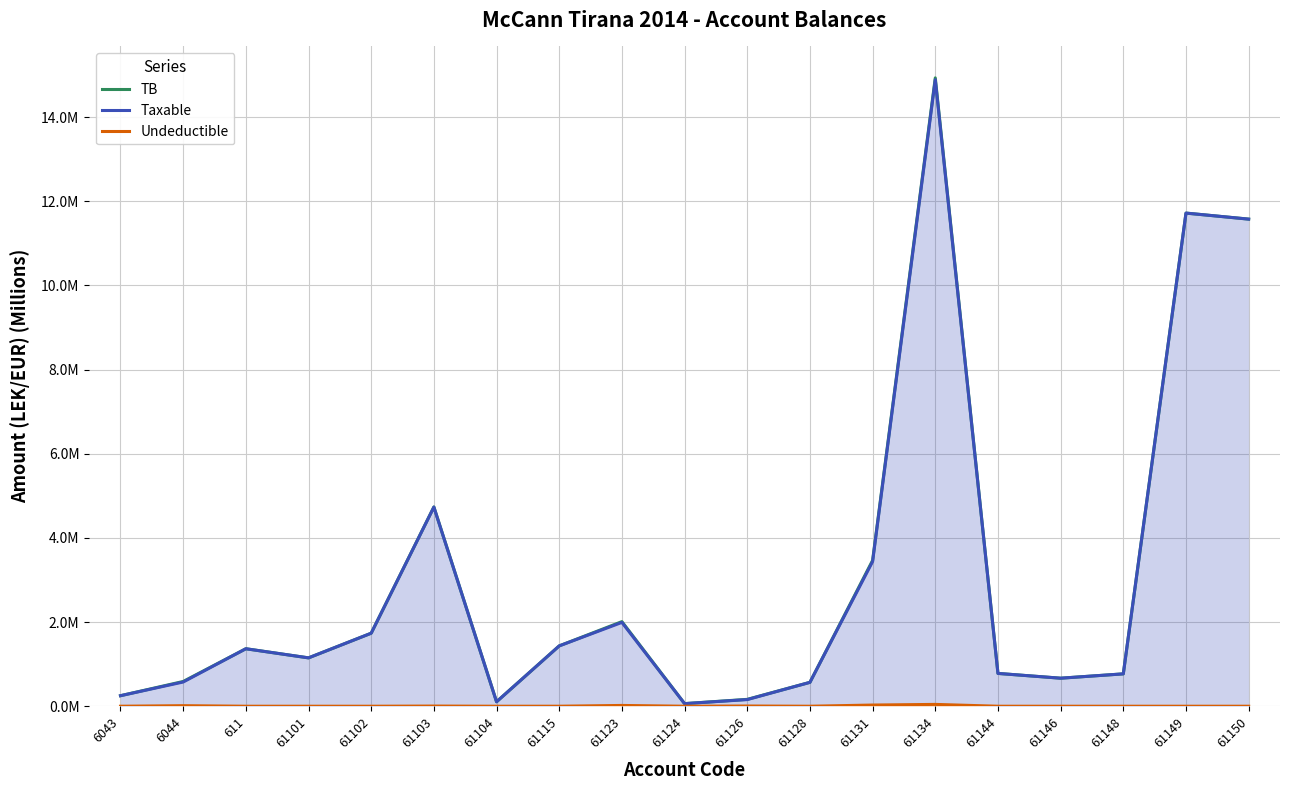

Reading left to right, list all the values displayed in this chart.

TB: 6043=0.3	6044=0.6	611=1.4	61101=1.1	61102=1.7	61103=4.7	61104=0.1	61115=1.4	61123=2.0	61124=0.1	61126=0.2	61128=0.6	61131=3.5	61134=14.9	61144=0.8	61146=0.7	61148=0.8	61149=11.7	61150=11.6
Taxable: 6043=0.3	6044=0.6	611=1.4	61101=1.1	61102=1.7	61103=4.7	61104=0.1	61115=1.4	61123=2.0	61124=0.1	61126=0.2	61128=0.6	61131=3.4	61134=14.9	61144=0.8	61146=0.7	61148=0.8	61149=11.7	61150=11.6
Undeductible: 6043=0.0	6044=0.0	611=0.0	61101=0.0	61102=0.0	61103=0.0	61104=0.0	61115=0.0	61123=0.0	61124=0.0	61126=0.0	61128=0.0	61131=0.0	61134=0.0	61144=0.0	61146=0.0	61148=0.0	61149=0.0	61150=0.0